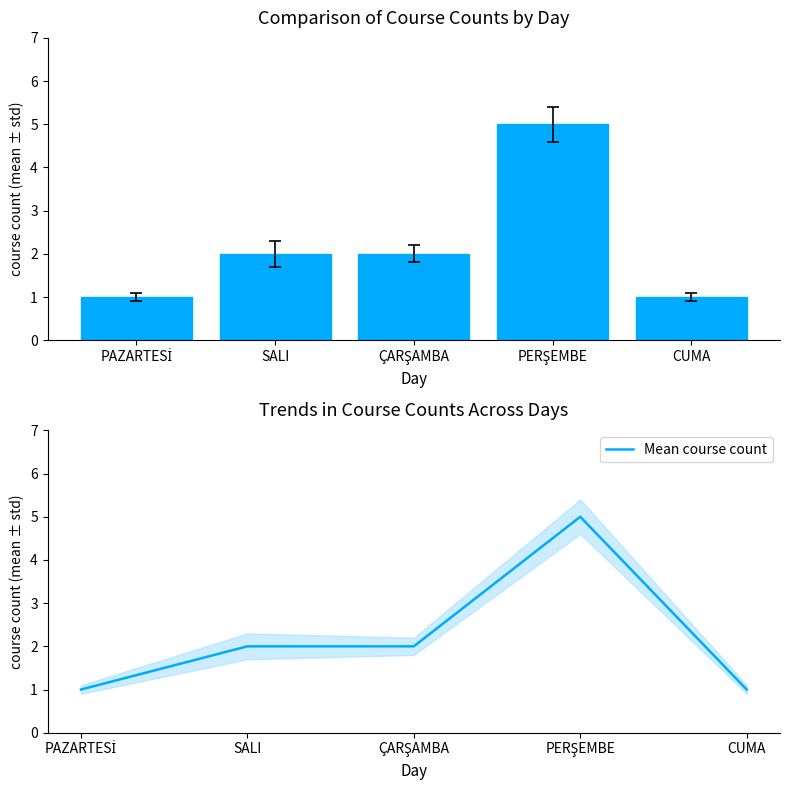

At how many categories does at least one series exceed 4?

1